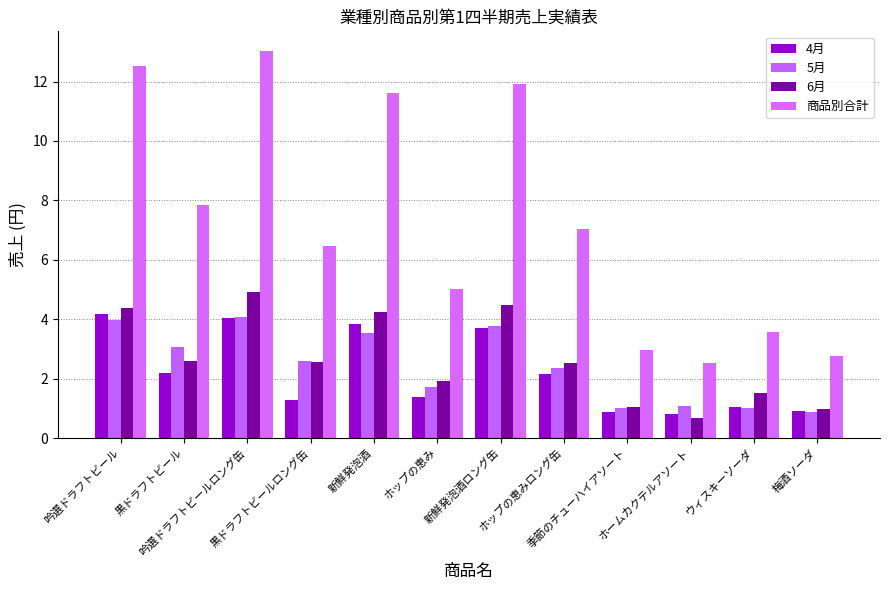

List the series in order of their peak value, highest first.

商品別合計, 6月, 4月, 5月